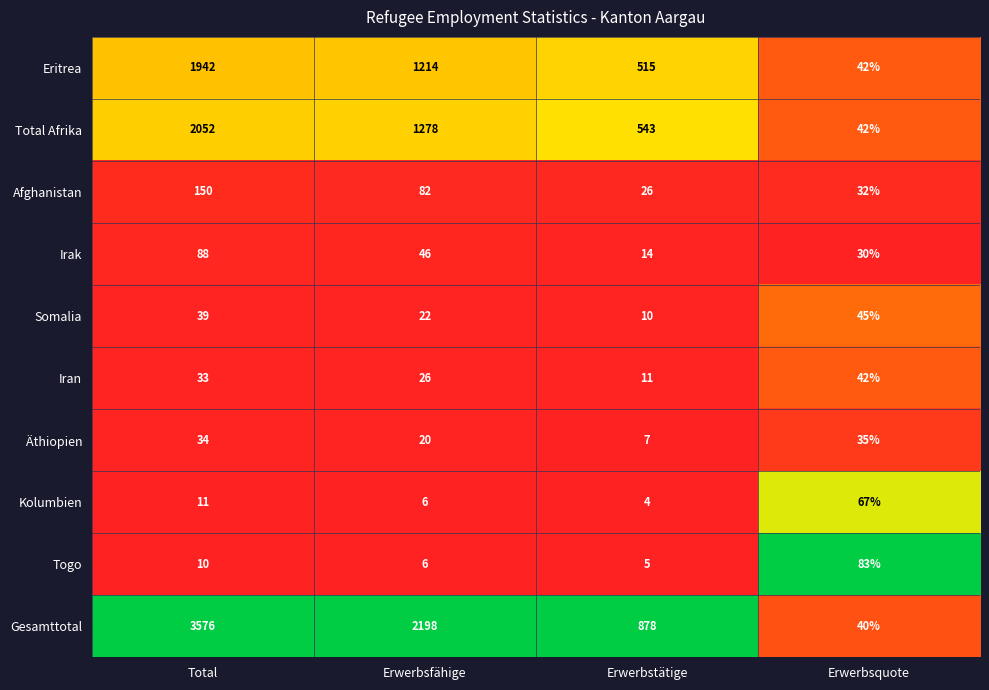

Rank the categories by Eritrea value from lowest to highest.

Erwerbsquote, Erwerbstätige, Erwerbsfähige, Total